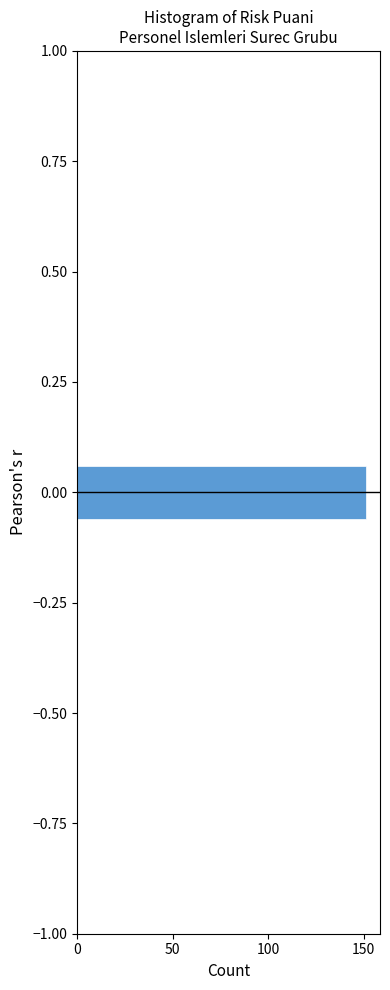

Read against the y-axis, roughly where is the centre of the longest bar?

0.00